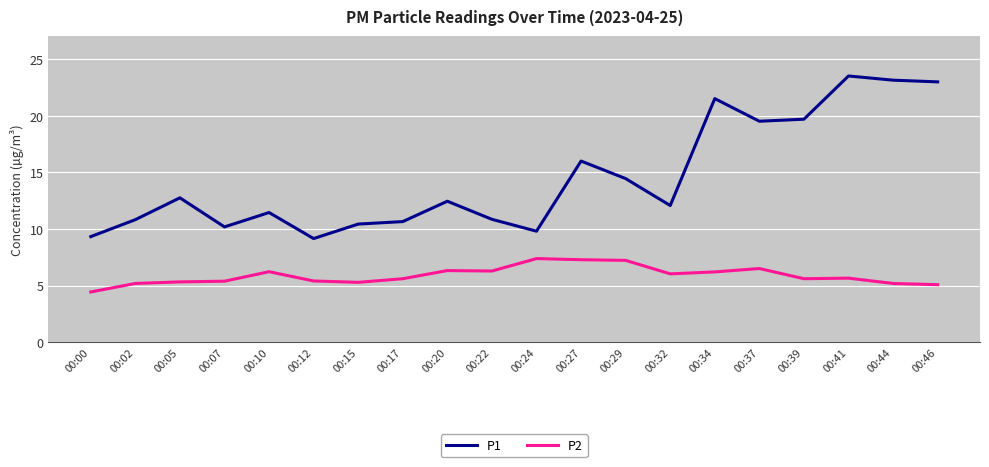

The P2 series shows 5.4 at 00:07. True or false?

True